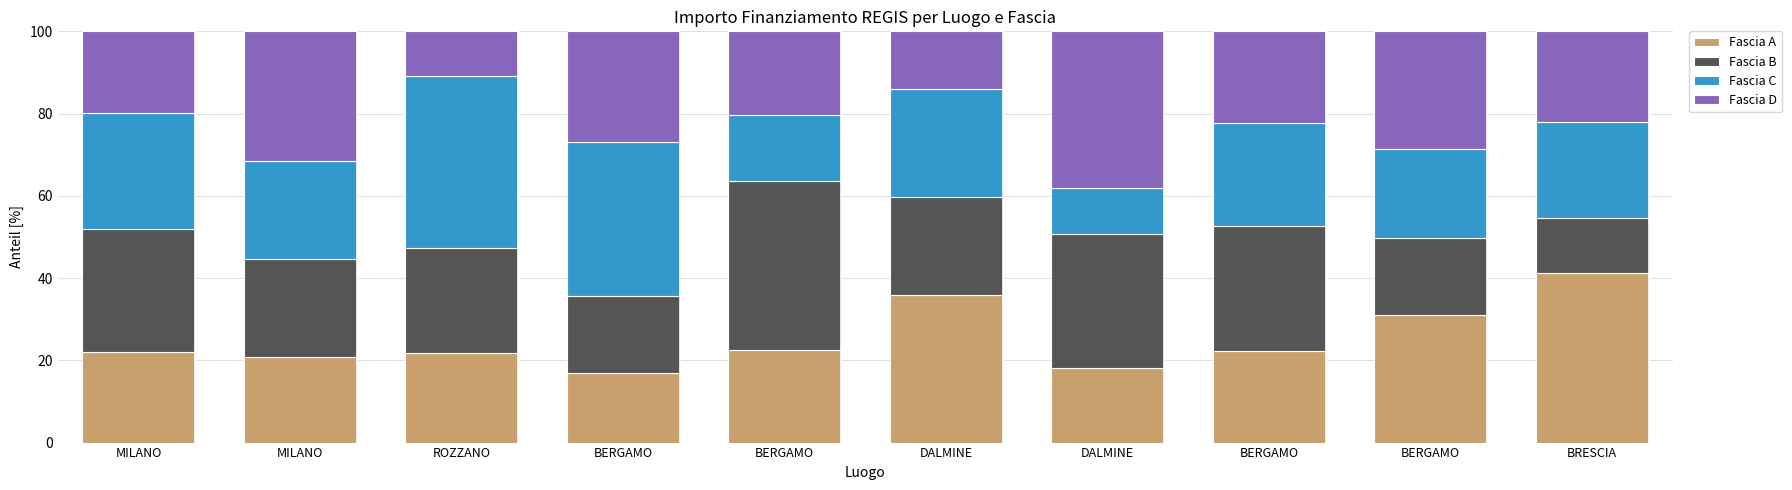

Count the number of categories in the chart.

10